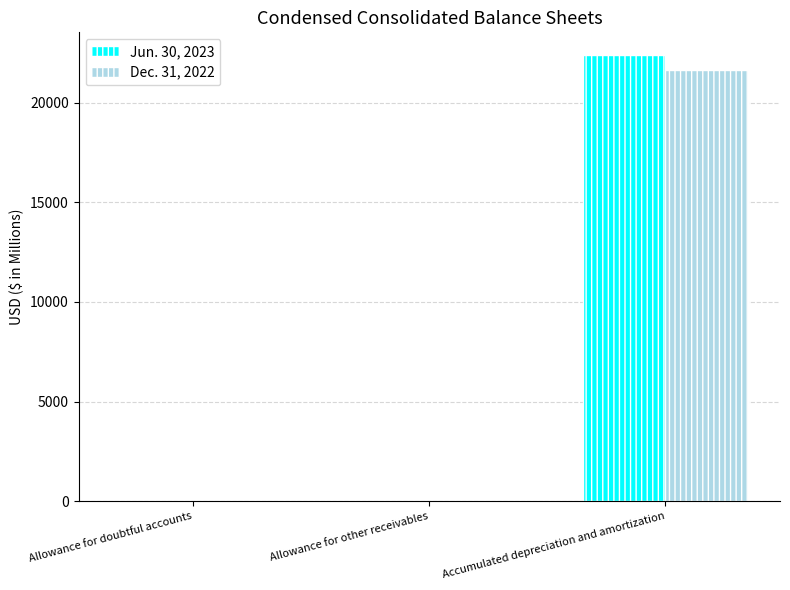

The Jun. 30, 2023 series shows 22400 at Accumulated depreciation and amortization. True or false?

True